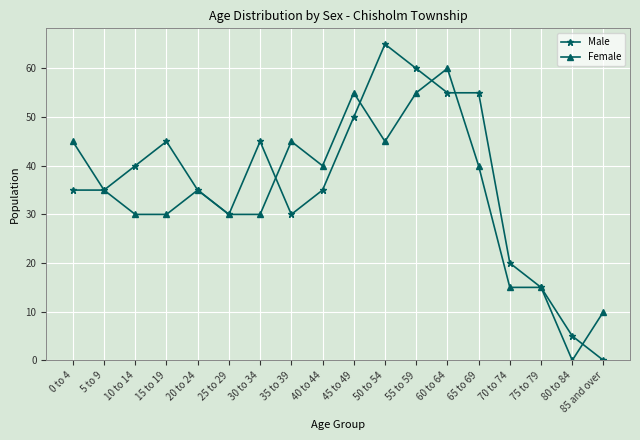

Does the chart display data point markers on the line(s)?

Yes